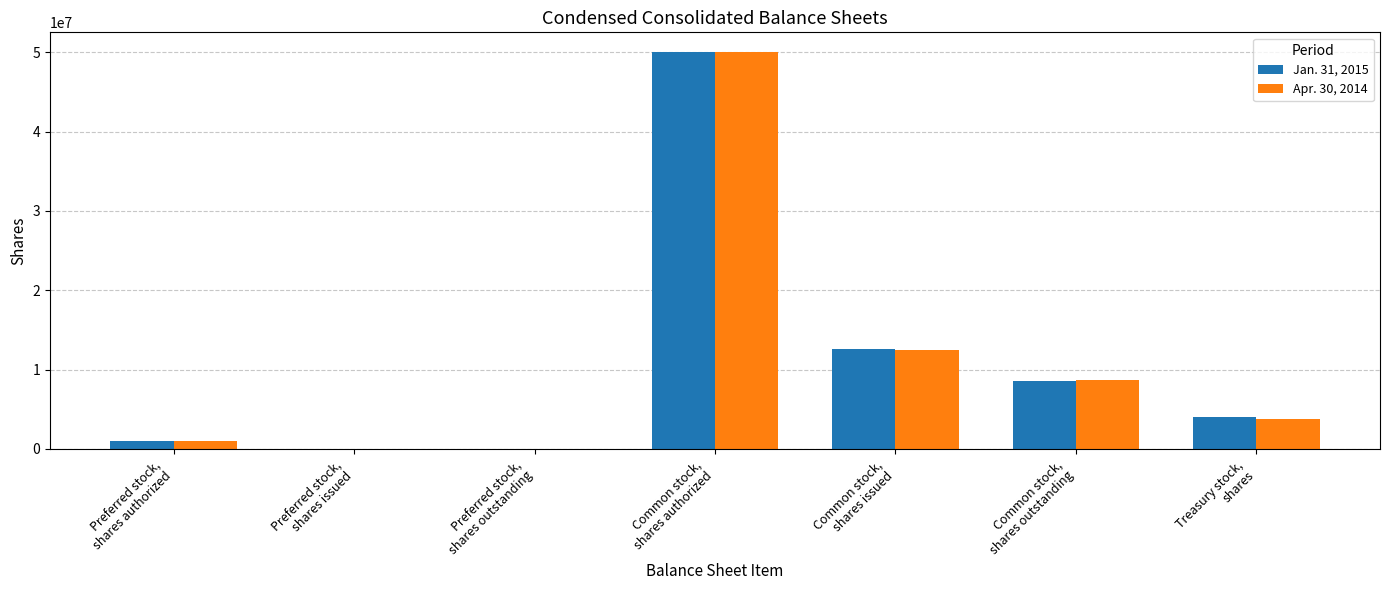

At which label is Apr. 30, 2014 closest to 25000000?

Common stock,
shares issued